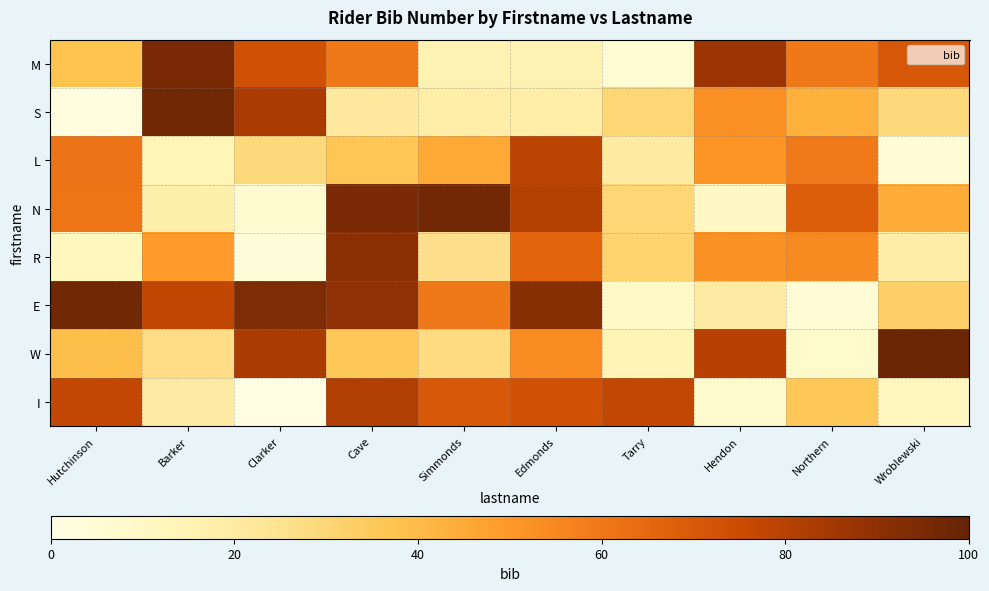

What is the smallest value displayed?

0.6